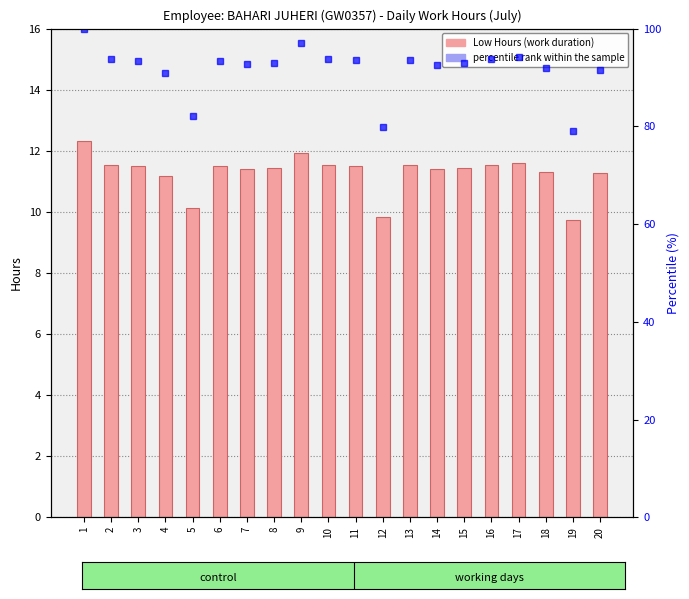

Rank the series at 9 from highest to lowest value.

percentile rank within the sample, Low Hours